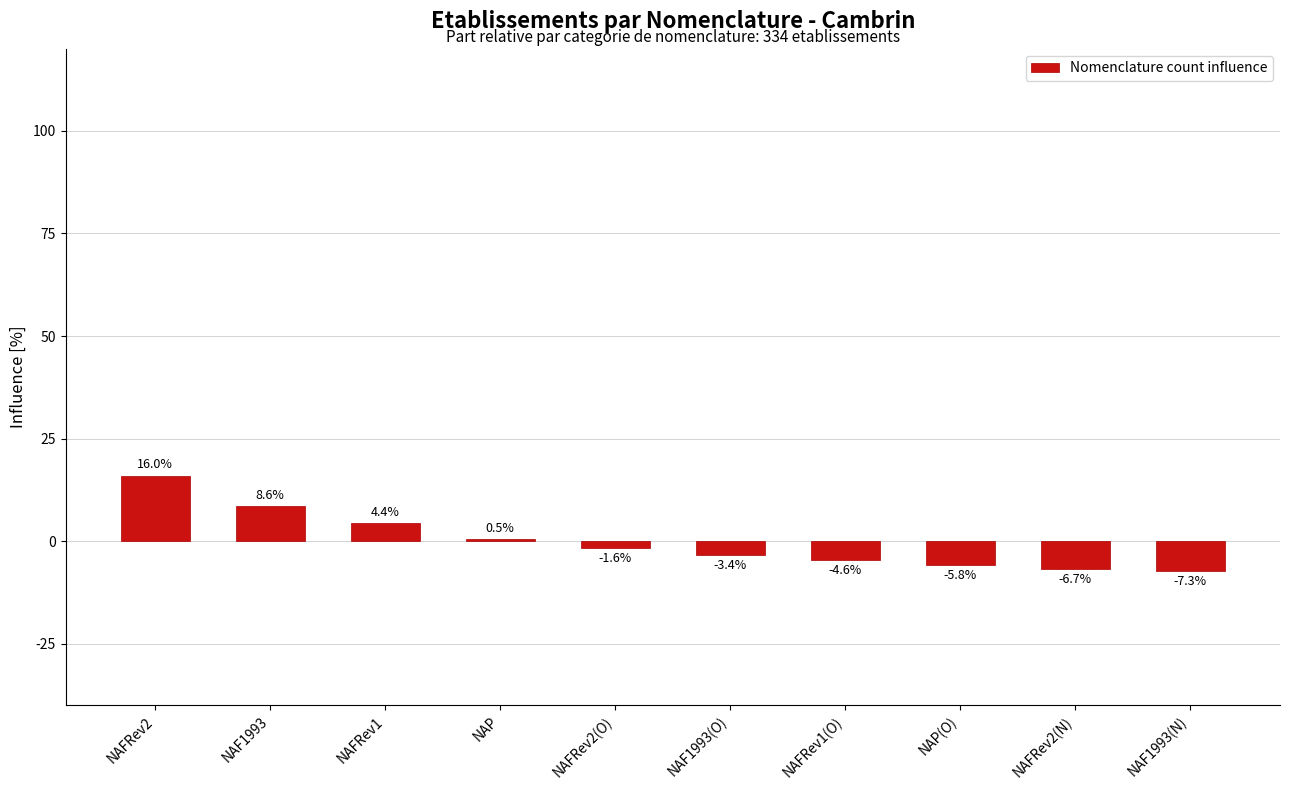

Reading left to right, what are all the values shown in this chart?

NAFRev2=16.0	NAF1993=8.6	NAFRev1=4.4	NAP=0.5	NAFRev2(O)=-1.6	NAF1993(O)=-3.4	NAFRev1(O)=-4.6	NAP(O)=-5.8	NAFRev2(N)=-6.7	NAF1993(N)=-7.3